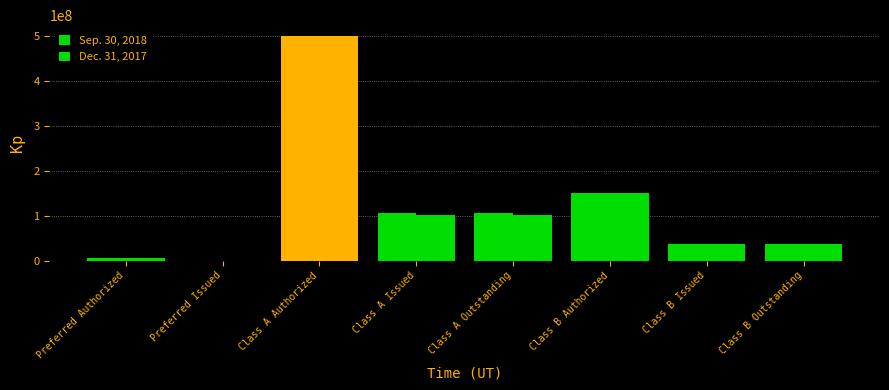

What position from the left is Class B Outstanding?

8